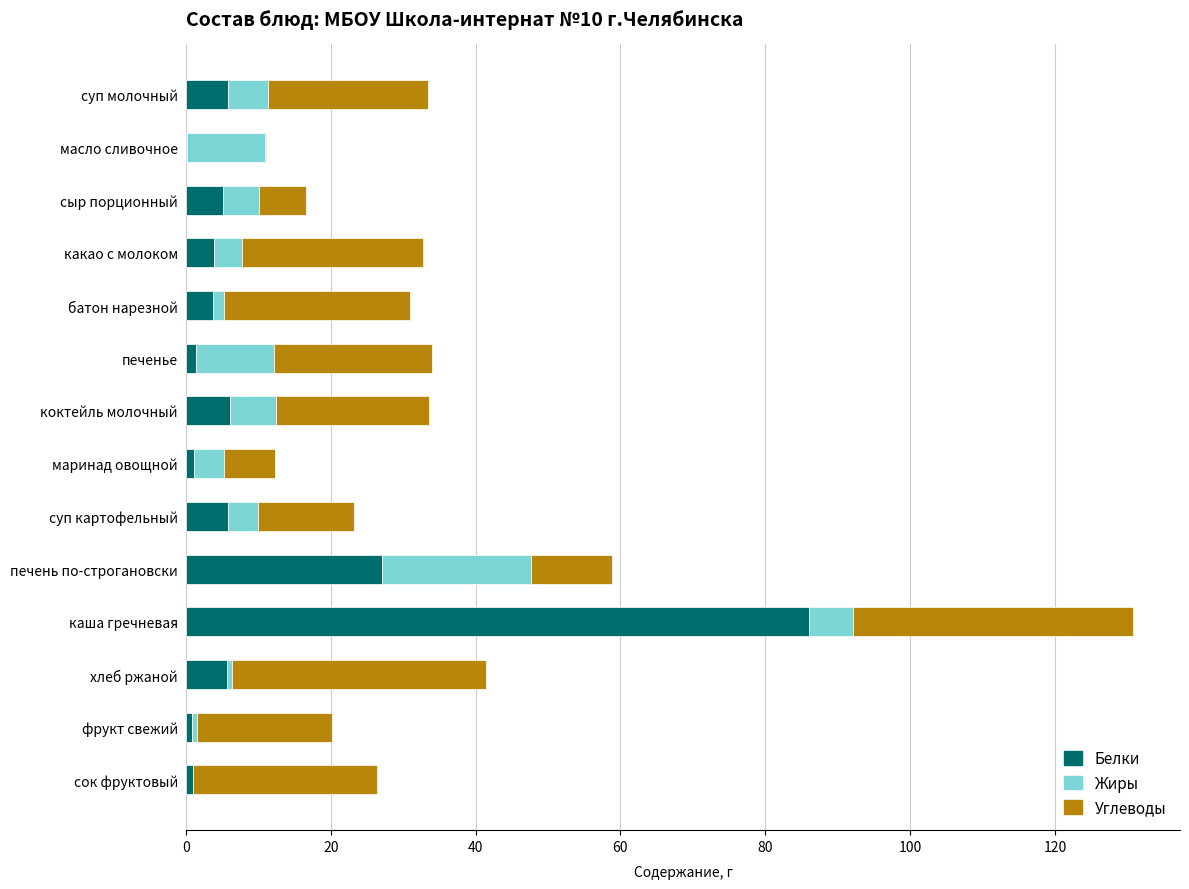

At which category is the sum across all series the highest?

каша гречневая